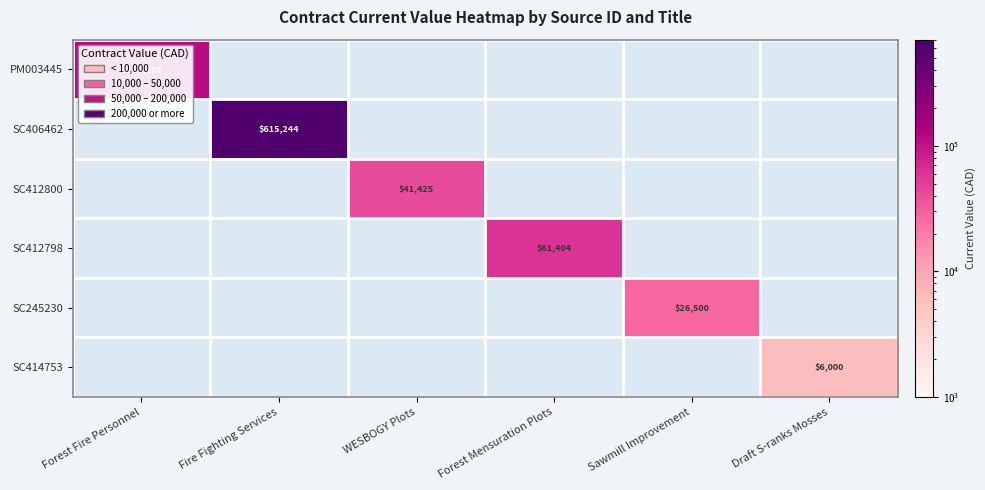

Count the number of data series in this chart.

6